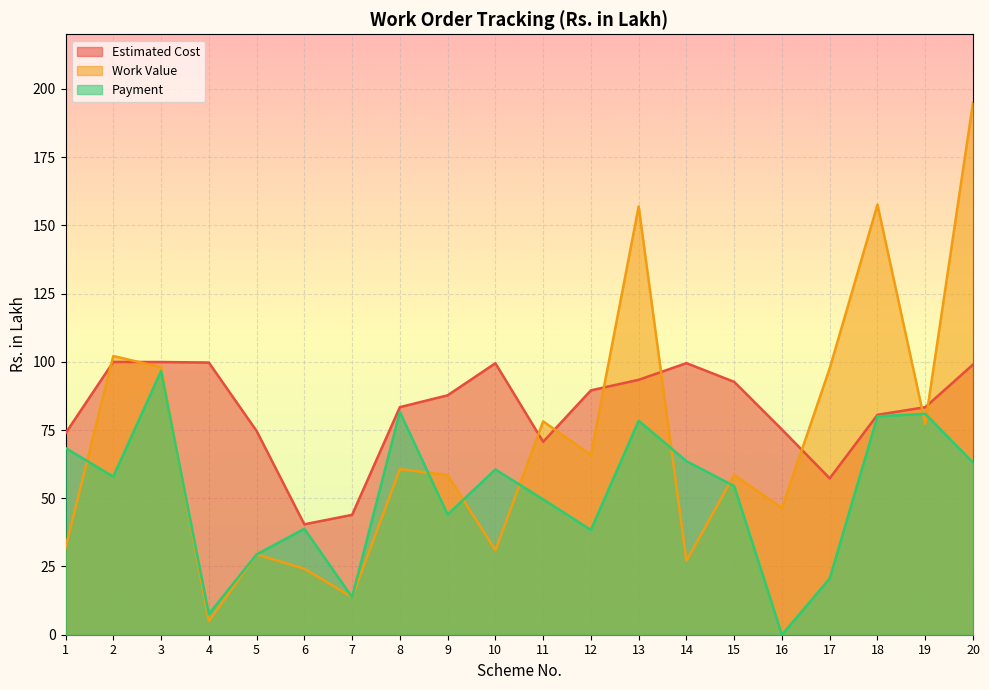

Between which two adjacent categories do Estimated Cost and Work Value first intersect?

1 and 2